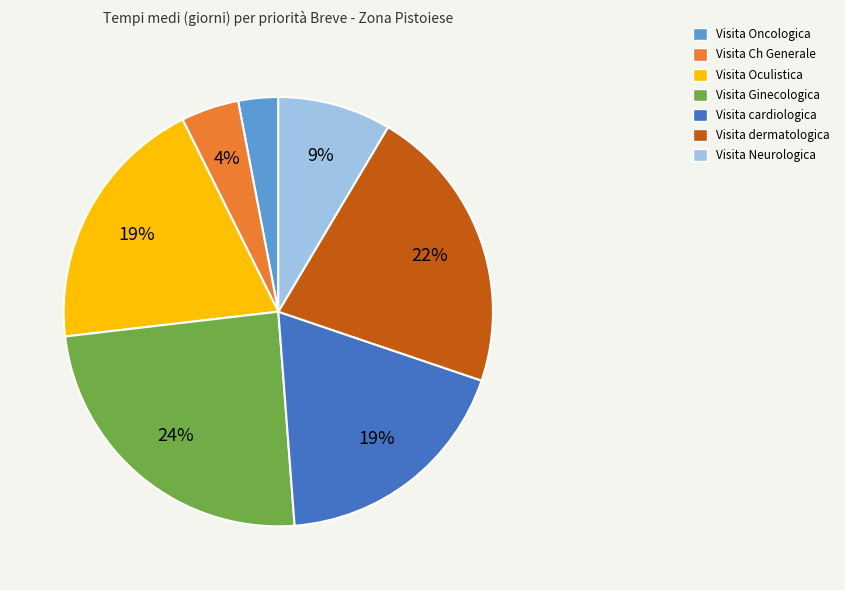

Approximately how many times larger is the value at Visita Ginecologica compared to Visita cardiologica?

1.3